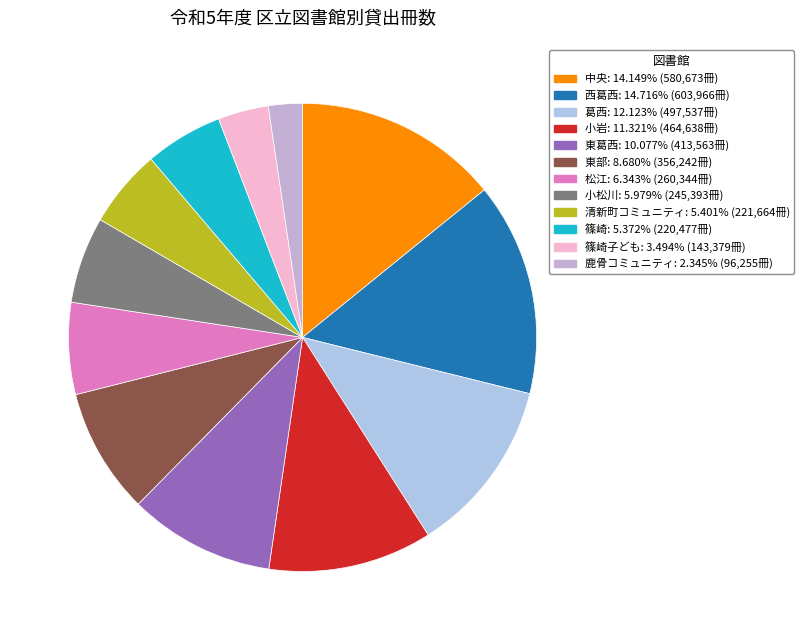

Is there any slice that represents more than half of the pie?

No